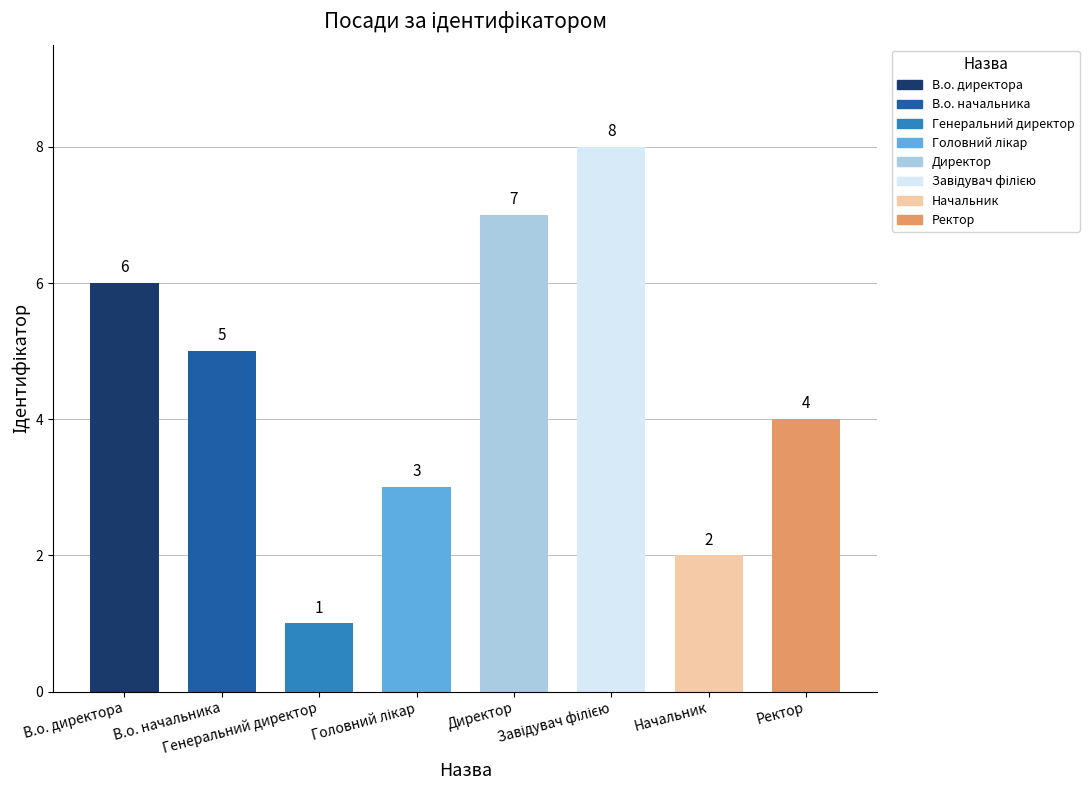

What is the minimum value shown in the chart?

1